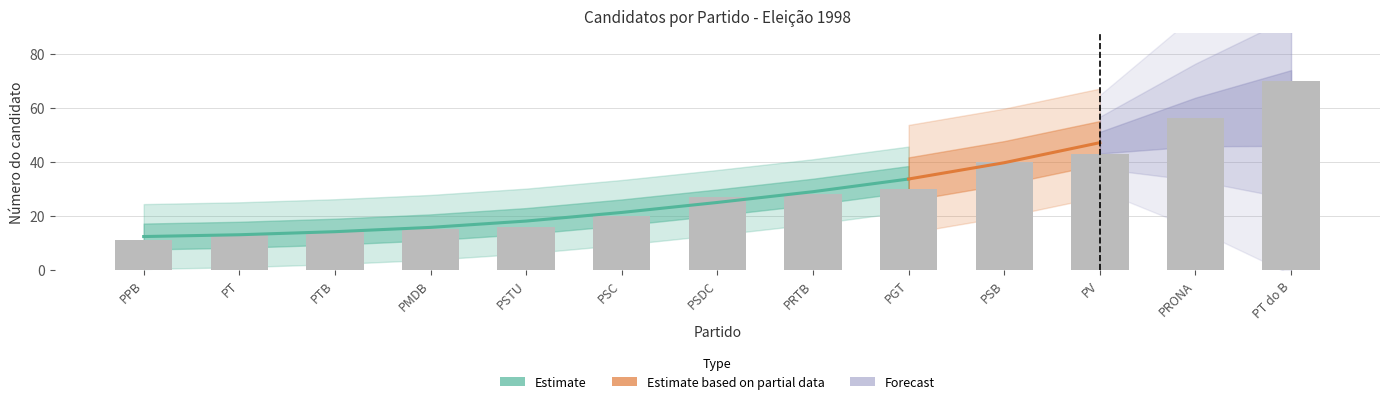

Rank the categories by value from lowest to highest.

PPB, PT, PTB, PMDB, PSTU, PSC, PSDC, PRTB, PGT, PSB, PV, PRONA, PT do B